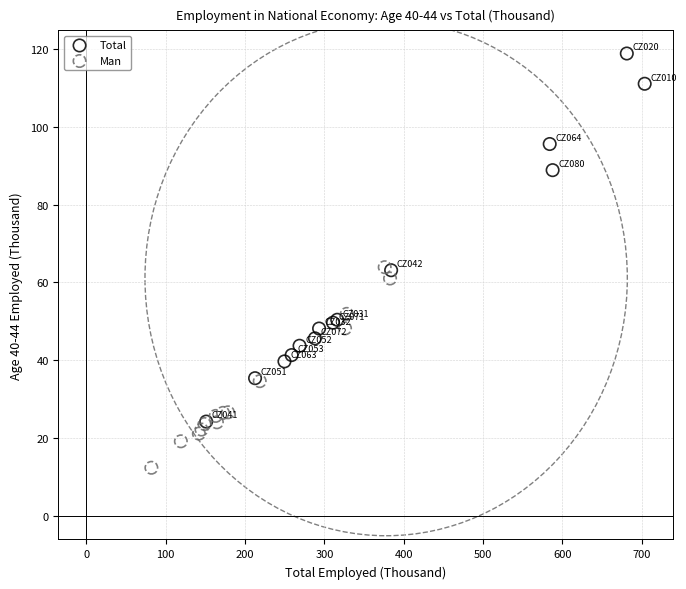

What are all the series names shown in the legend?

Total, Man